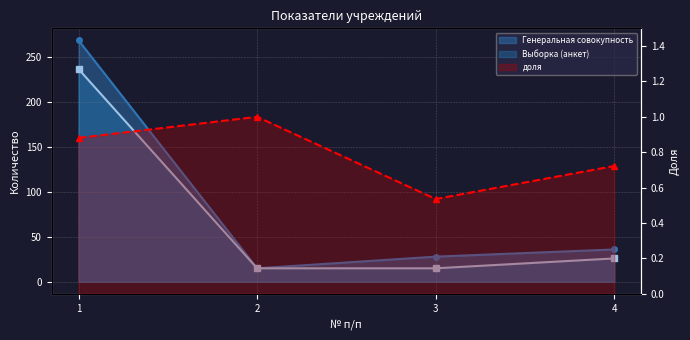

True or false: доля and Выборка (анкет) cross at least once.

False